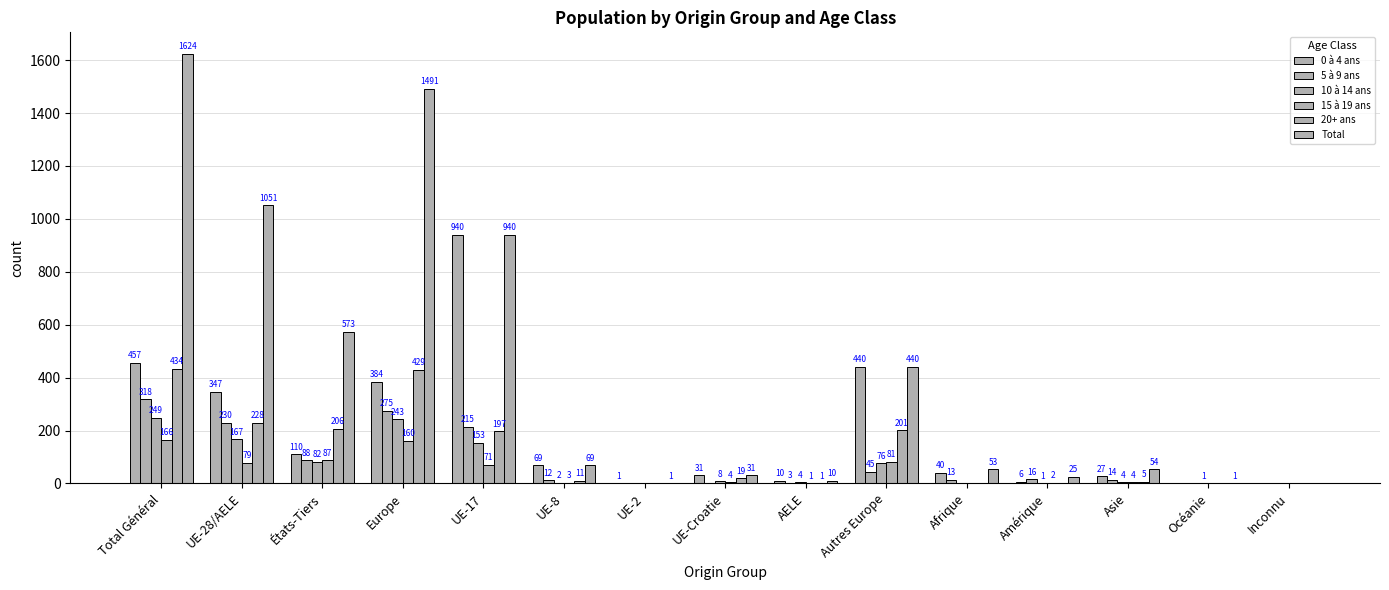

At which label does 0 à 4 ans reach its minimum?

Océanie